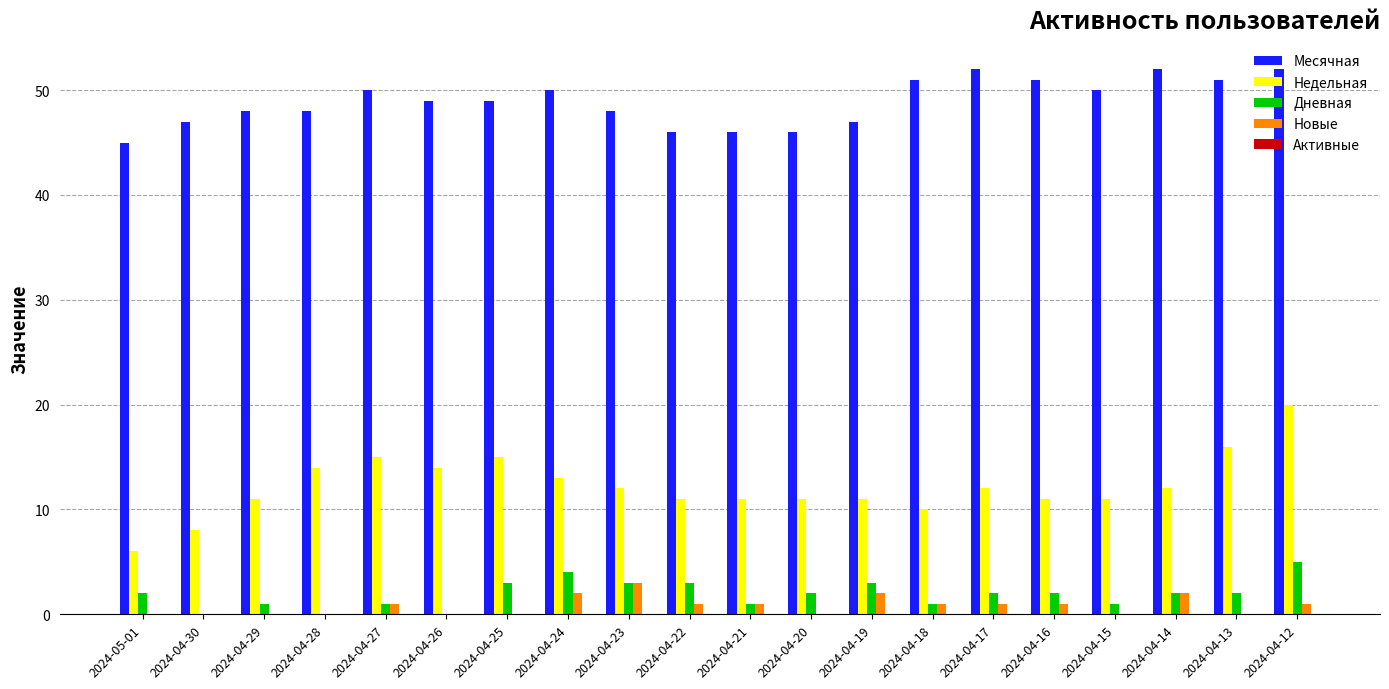

At which category is the sum across all series the highest?

2024-04-12